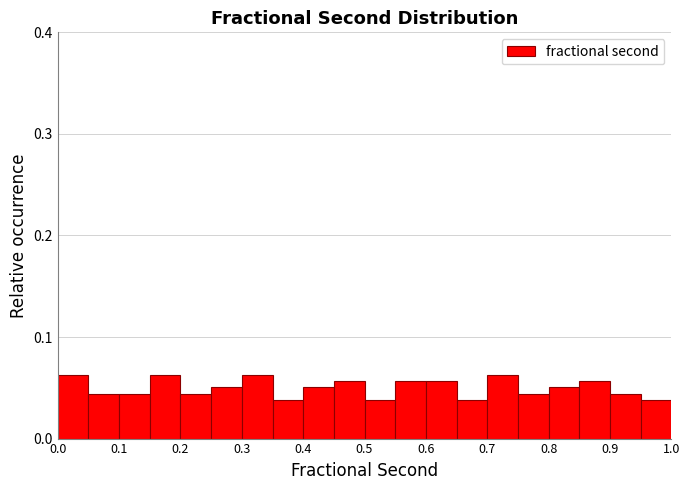

Reading left to right, transcribe this chart: for each bar, give the range it covers on the x-axis and its height. The values are not printed on the chart, so give them approximately, as read against the axis.

0.00 to 0.05: 0.06
0.05 to 0.10: 0.04
0.10 to 0.15: 0.04
0.15 to 0.20: 0.06
0.20 to 0.25: 0.04
0.25 to 0.30: 0.05
0.30 to 0.35: 0.06
0.35 to 0.40: 0.04
0.40 to 0.45: 0.05
0.45 to 0.50: 0.06
0.50 to 0.55: 0.04
0.55 to 0.60: 0.06
0.60 to 0.65: 0.06
0.65 to 0.70: 0.04
0.70 to 0.75: 0.06
0.75 to 0.80: 0.04
0.80 to 0.85: 0.05
0.85 to 0.90: 0.06
0.90 to 0.95: 0.04
0.95 to 1.00: 0.04